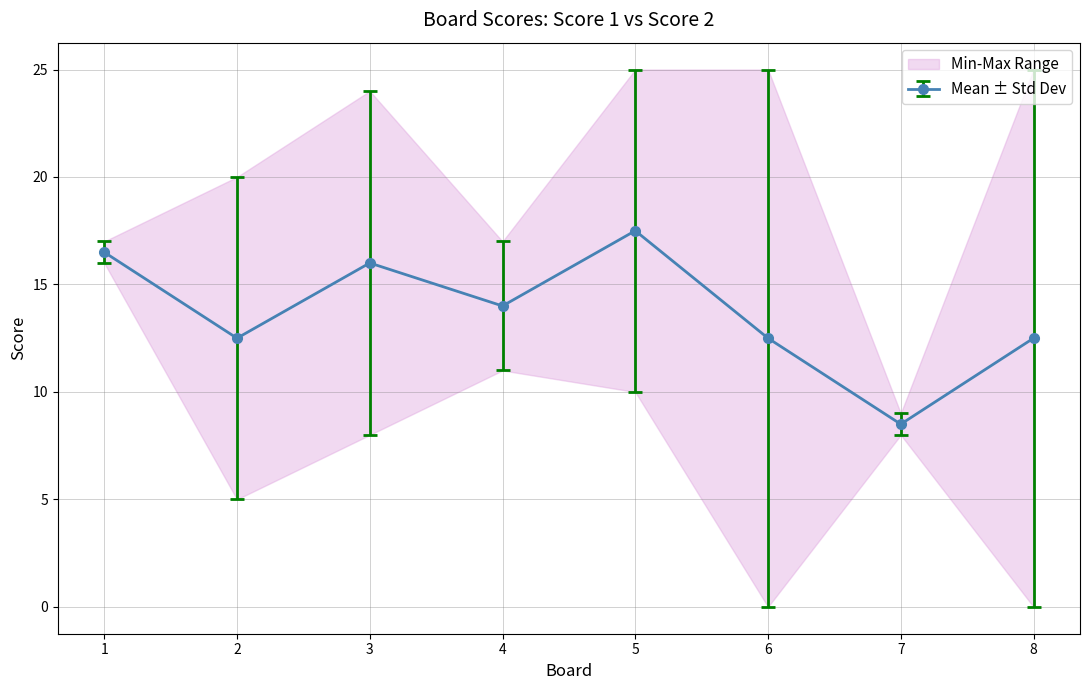

What is the value of the Score 1 point at the 2nd from the left?

20